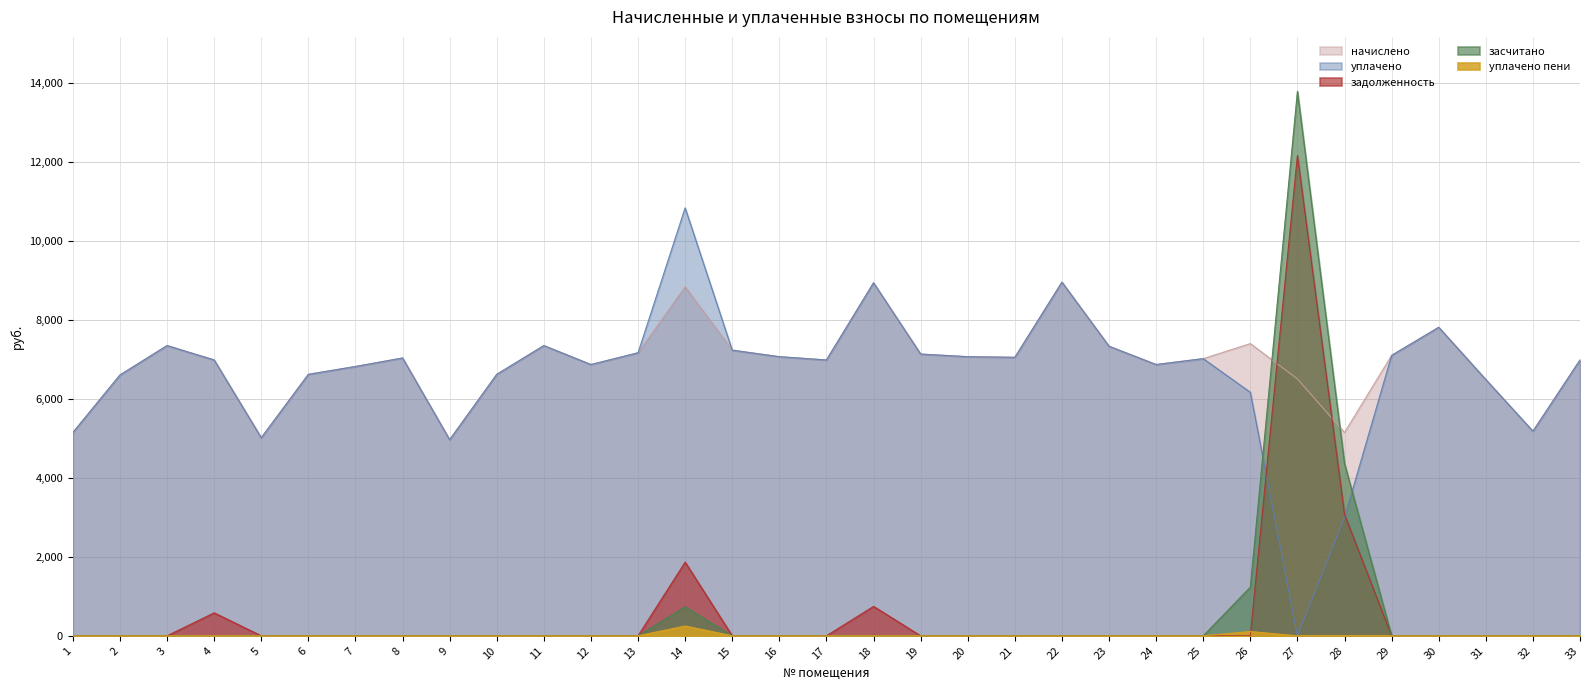

The value of уплачено пени at 26 is 22.9. True or false?

False